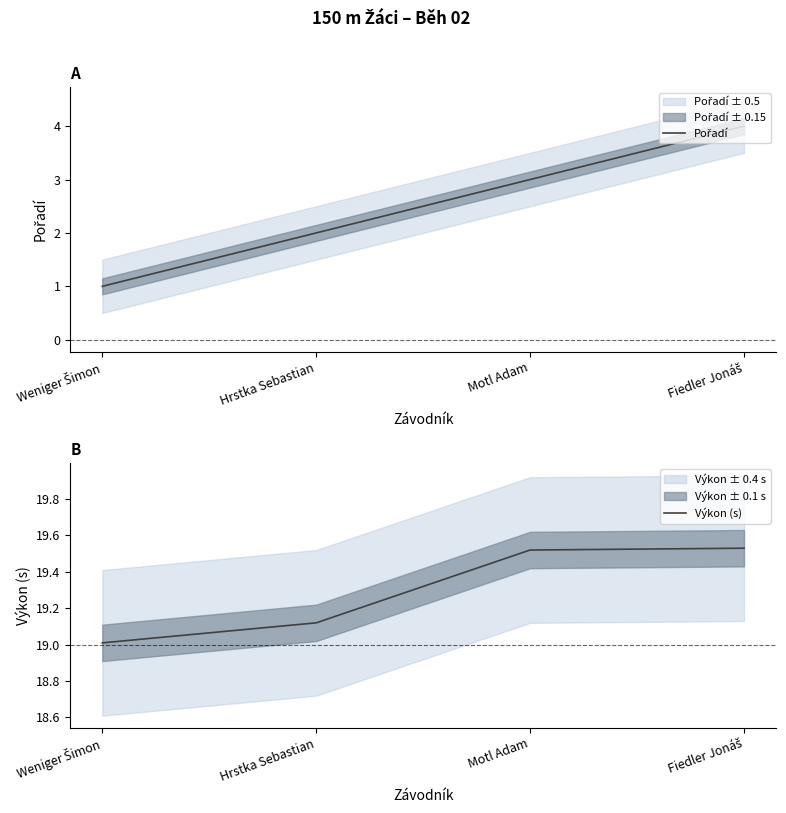

List the labels in order of Výkon (s) value, largest first.

Fiedler Jonáš, Motl Adam, Hrstka Sebastian, Weniger Šimon